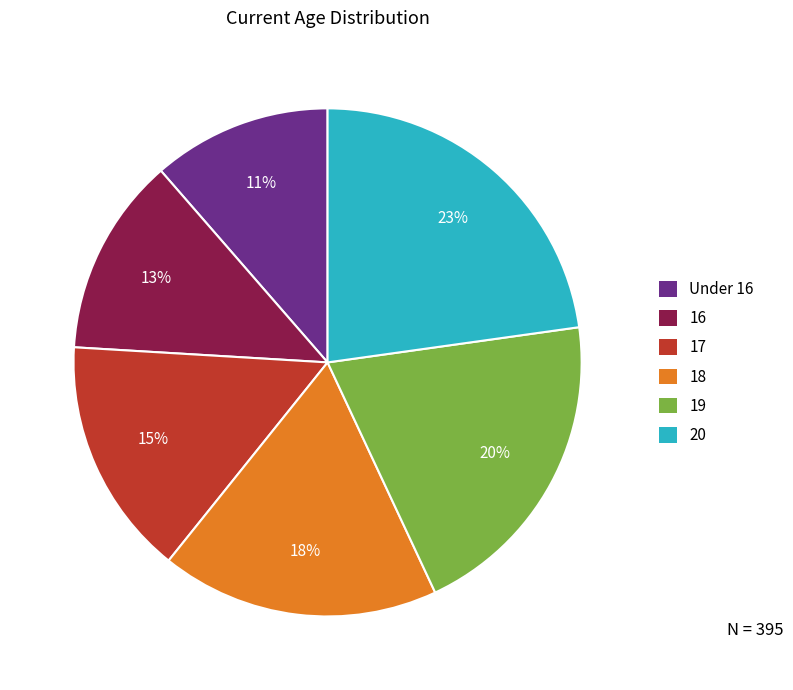

How many slices are in this pie chart?

6